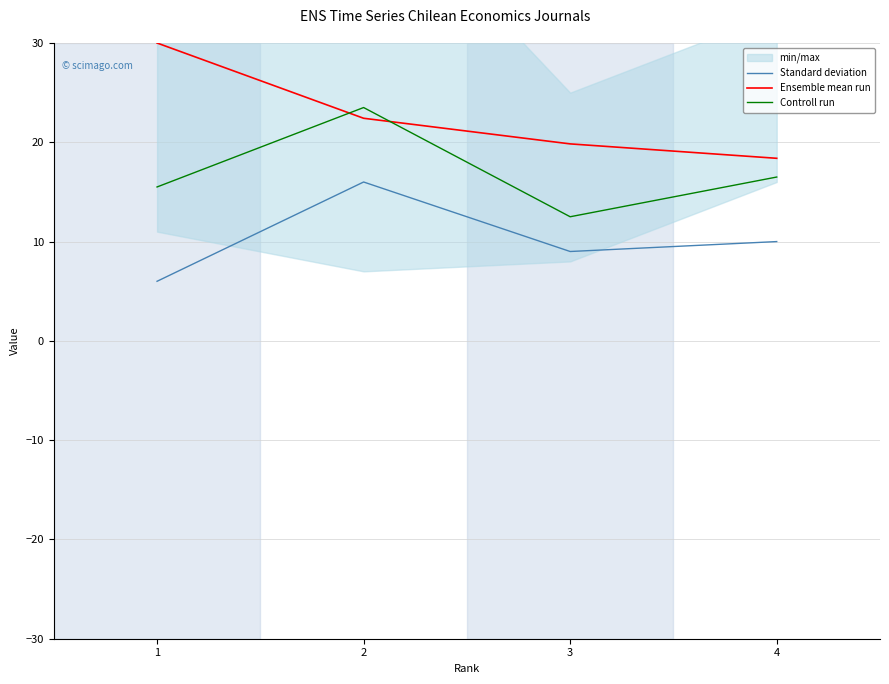

Reading right to left, transcribe all the data shown in this chart.

Standard deviation: 10.0	9.0	16.0	6.0
Ensemble mean run: 18.4	19.8	22.4	30.0
Controll run: 16.5	12.5	23.5	15.5